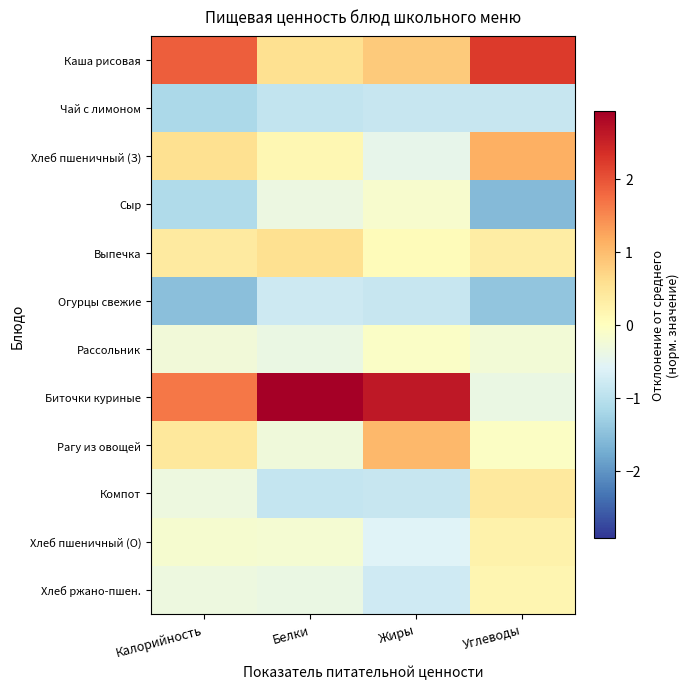

List the series in order of their peak value, highest first.

Биточки куриные, Каша рисовая, Хлеб пшеничный (З), Рагу из овощей, Выпечка, Компот, Хлеб пшеничный (О), Хлеб ржано-пшен., Рассольник, Сыр, Огурцы свежие, Чай с лимоном